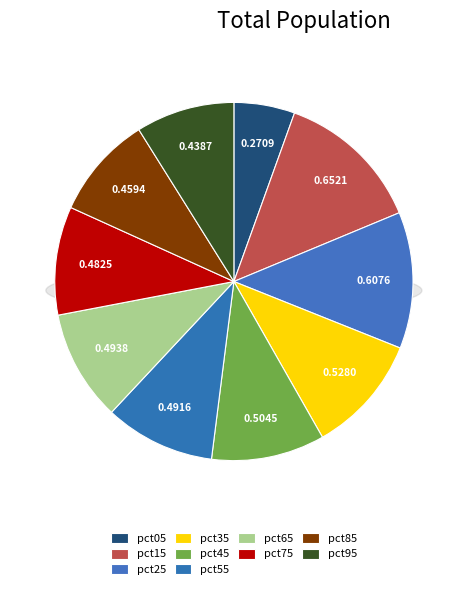

Does pct45 account for over 50% of the chart?

No